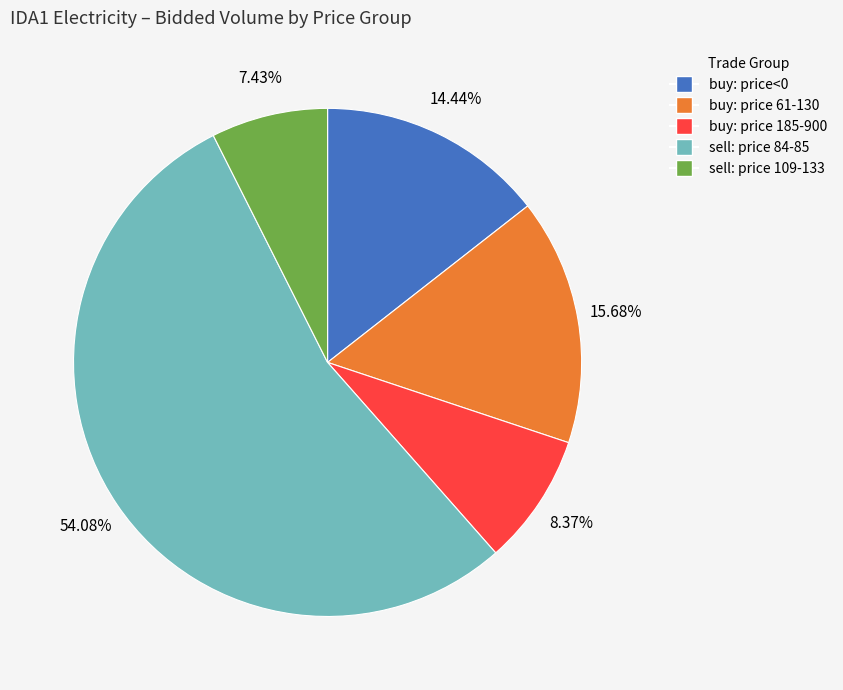

Does any single category account for the majority?

Yes